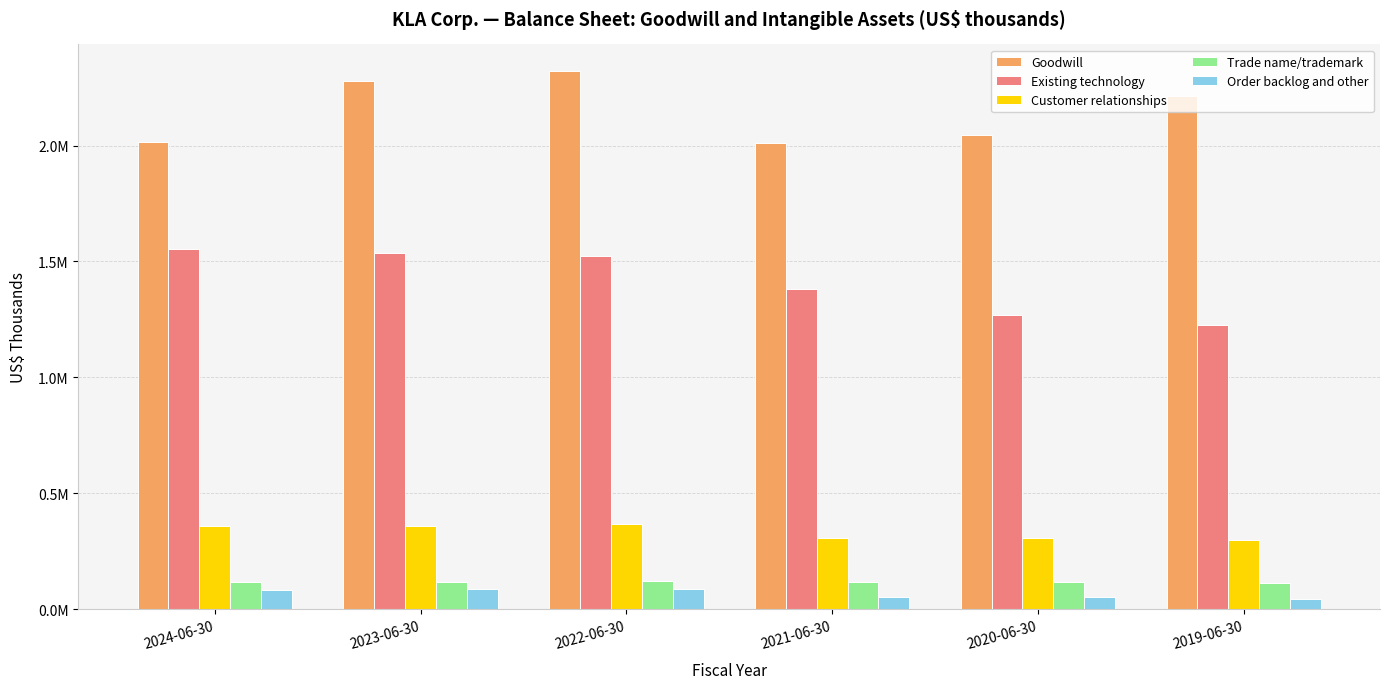

What position from the left is 2023-06-30?

2